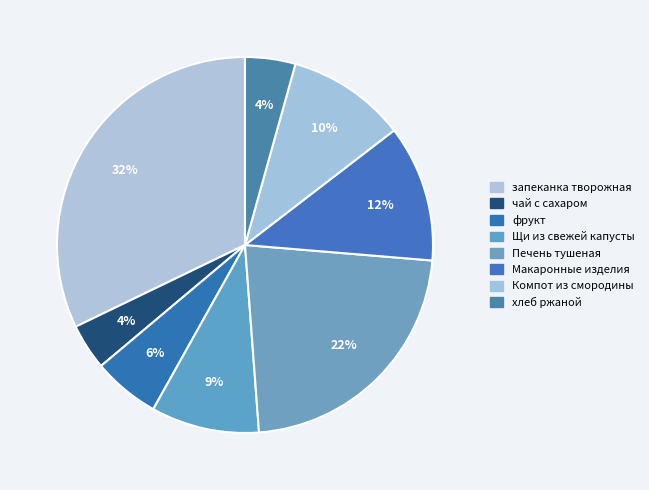

The хлеб ржаной slice represents 1% of the pie. True or false?

False